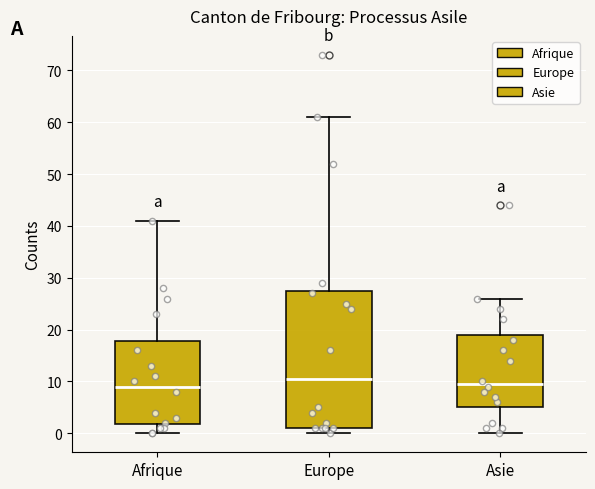

Where is the upper edge of the box for Asie on the y-axis? The values are not printed on the chart, so give them approximately, as read against the axis.

19